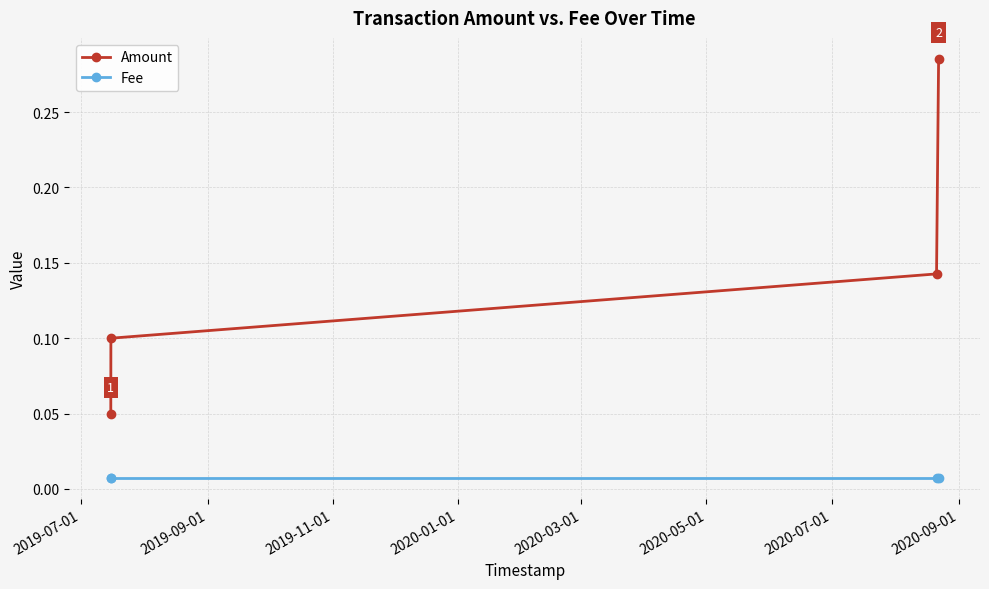

Which series has the widest spread of values?

Amount